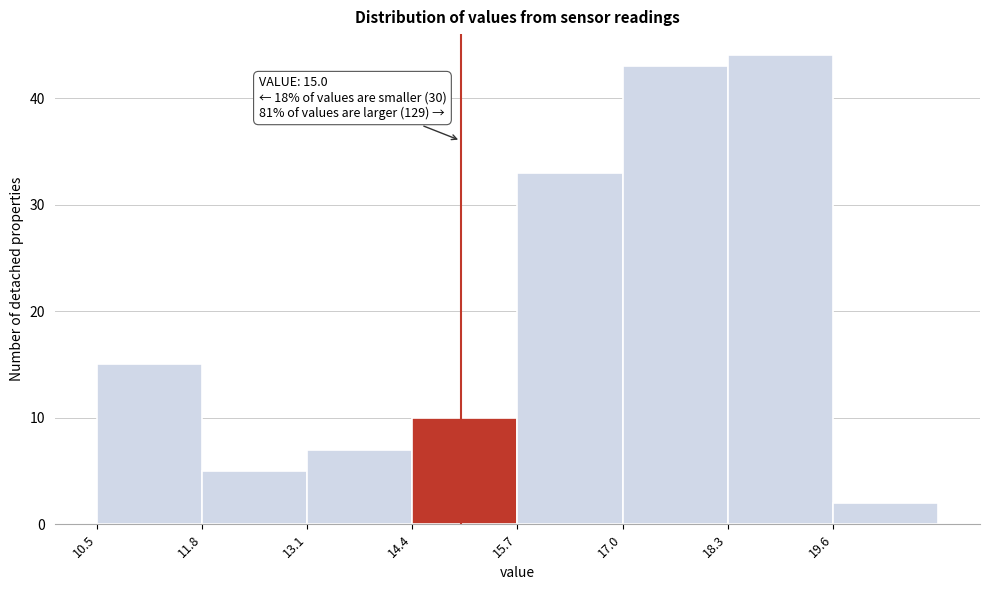

Over which range of the x-axis is the bar tallest?

18.3 to 19.6